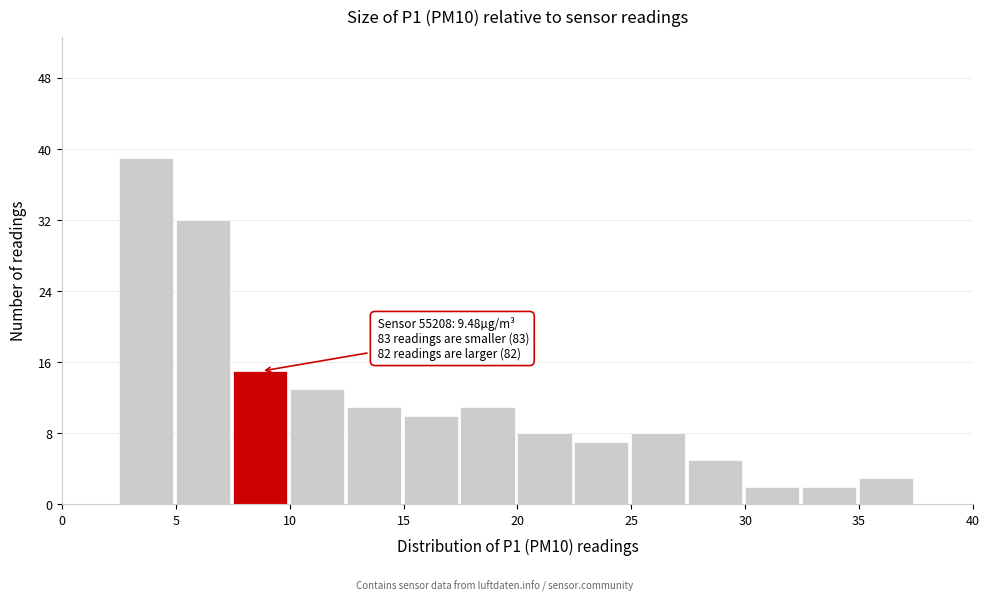

Which range on the x-axis has the tallest bar?

2.5 to 5.0